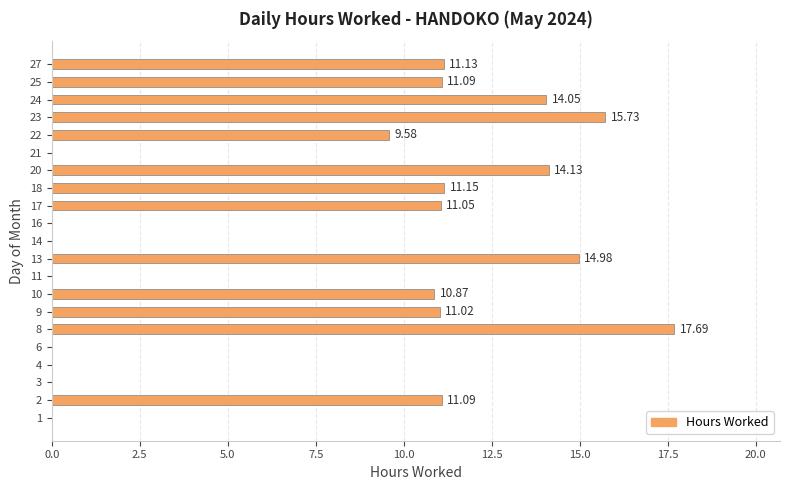

What is the sum of all values?

163.6